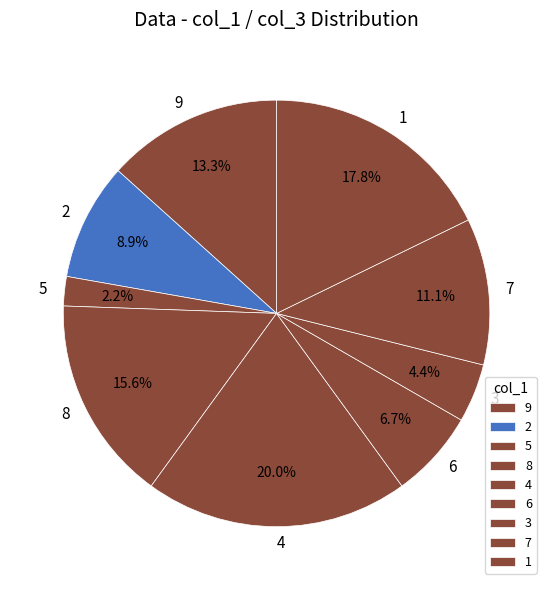

Which category has the smallest portion of the pie?

5